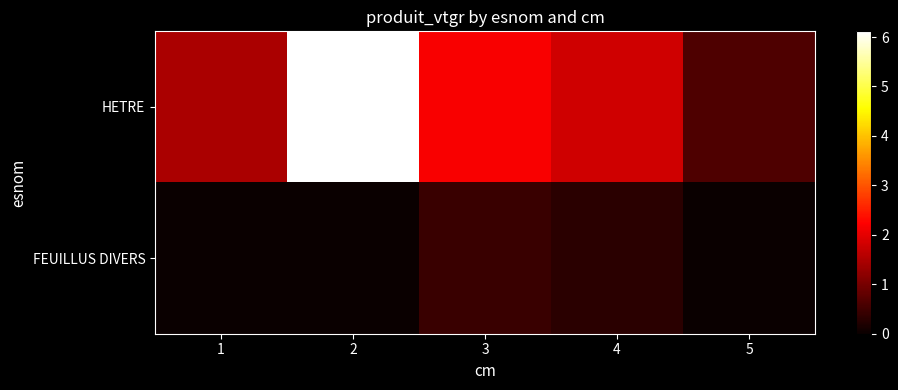

Which label corresponds to the smallest value in the chart?

1